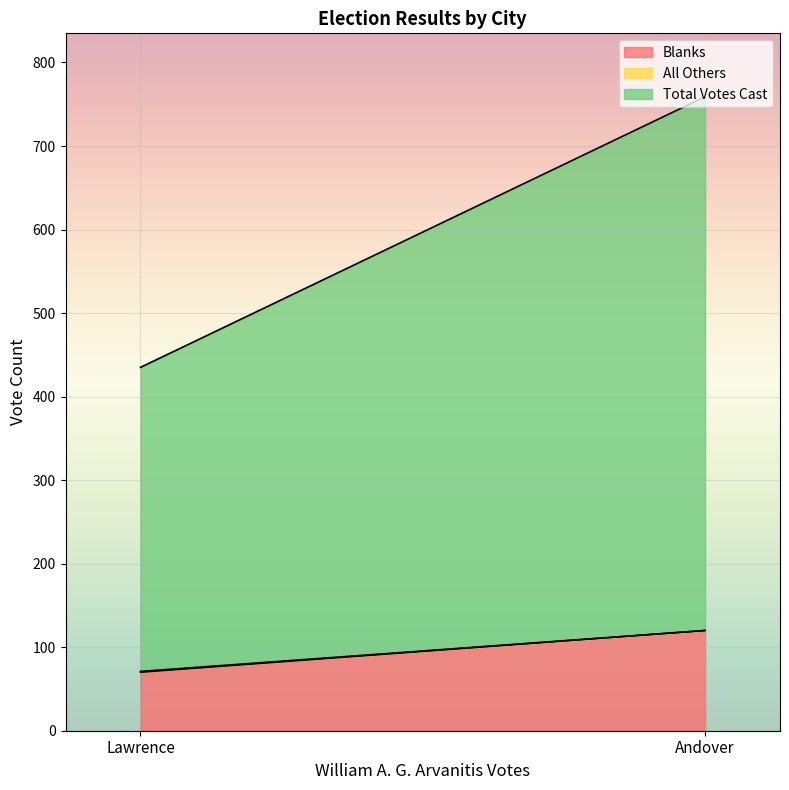

Rank the series at Andover from highest to lowest value.

Total Votes Cast, Blanks, All Others